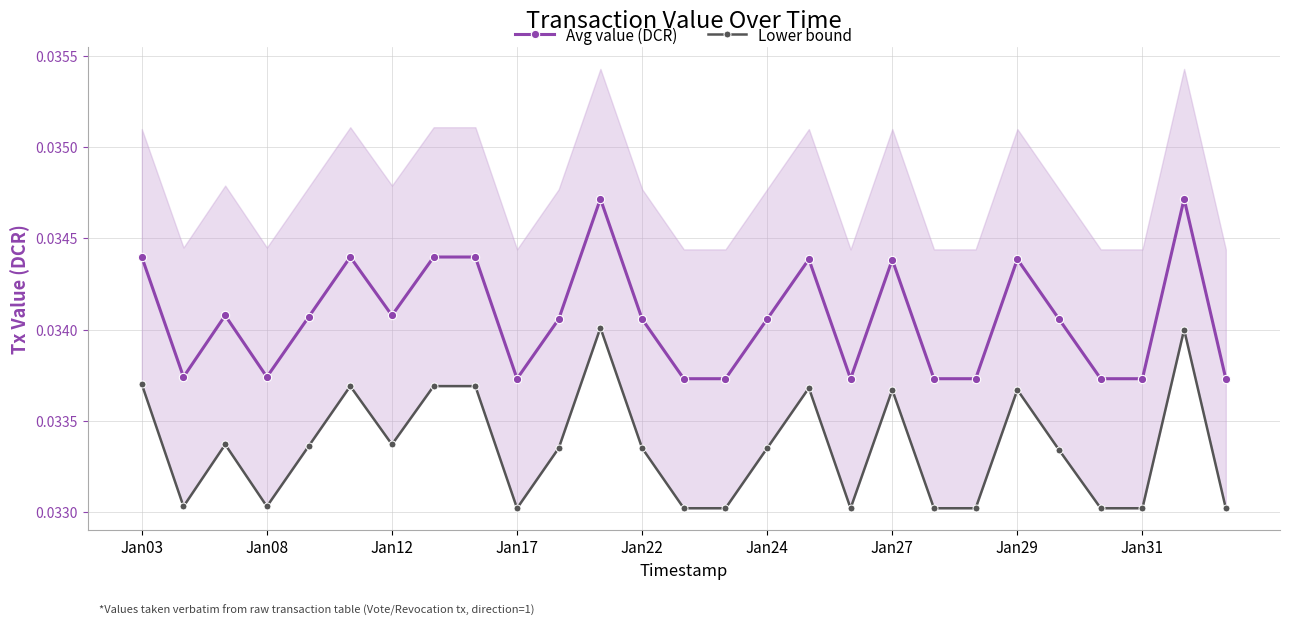

How many Avg value (DCR) values are between 0 and 1?

27